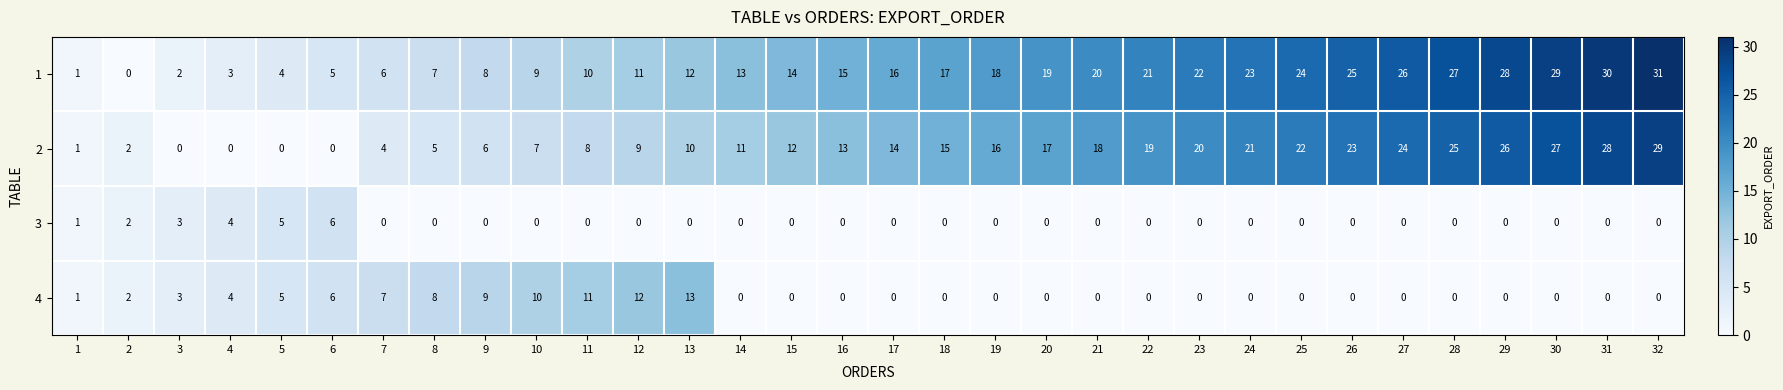

What is the total value across all series at 5?

14